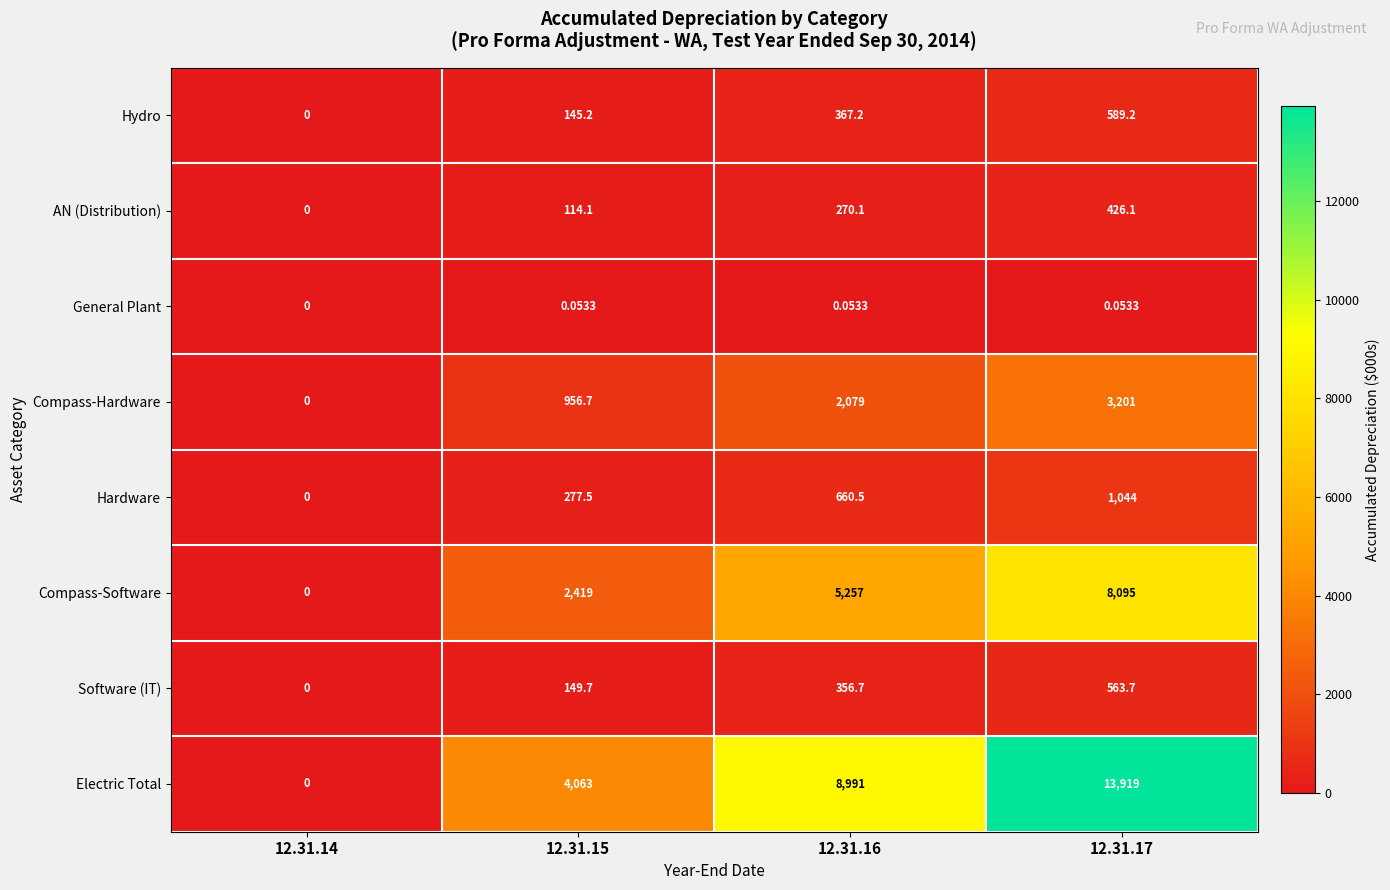

Which series has the widest spread of values?

Electric Total